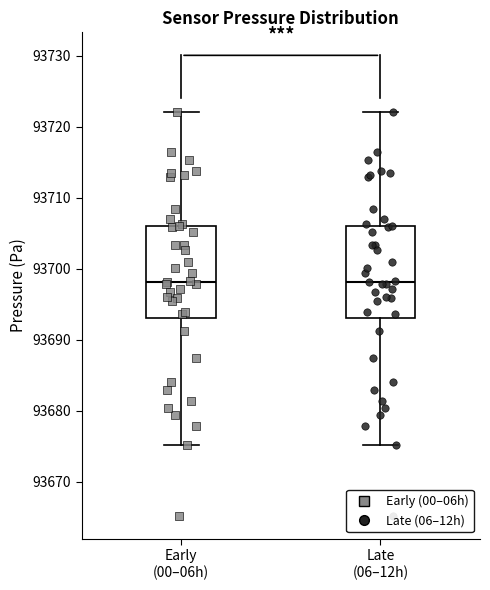

Reading left to right, transcribe this box plot: for each box, give where its median line is, the range the box spans, and where its two whiskers end, as read against the y-axis. The values are not printed on the chart, so give them approximately, as read against the axis.

Early (00–06h): median 93698, box 93693 to 93706, whiskers 93675 to 93722
Late (06–12h): median 93698, box 93693 to 93706, whiskers 93675 to 93722